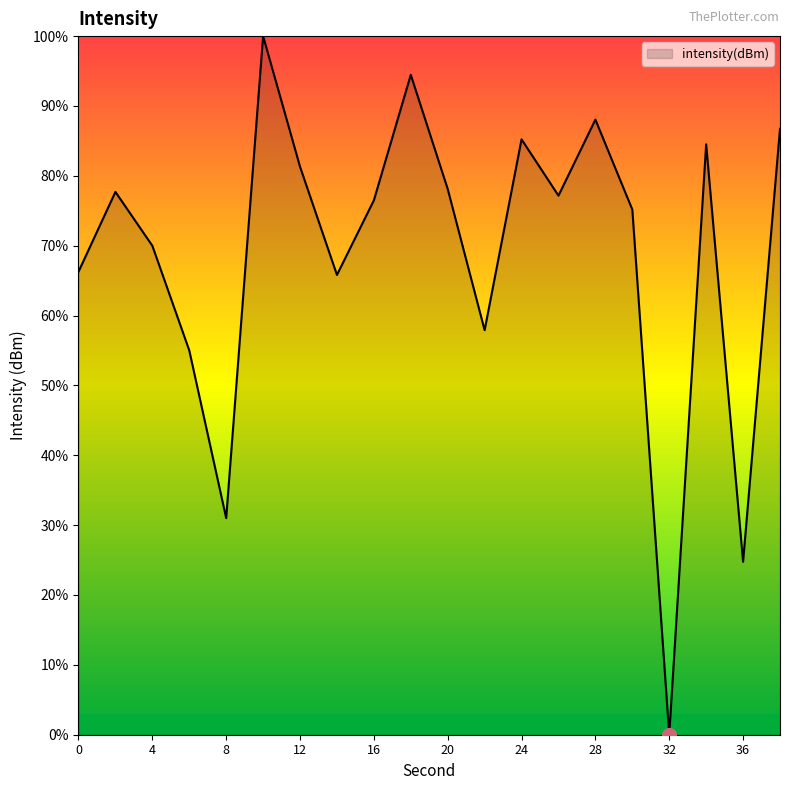

What is the difference between the maximum and minimum values?

100.0